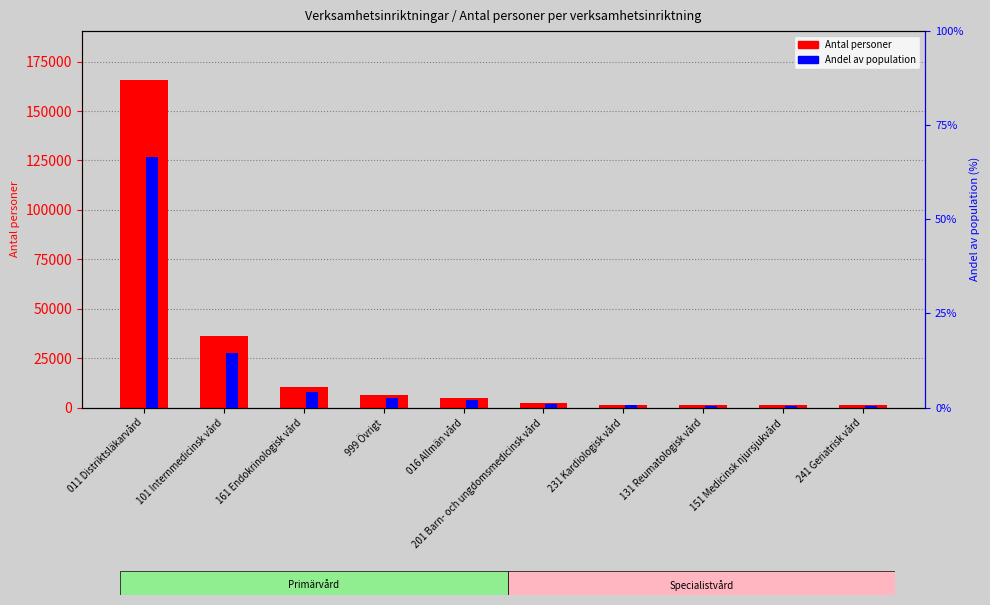

Between 999 Övrigt and 201 Barn- och ungdomsmedicinsk vård, which is larger?

999 Övrigt